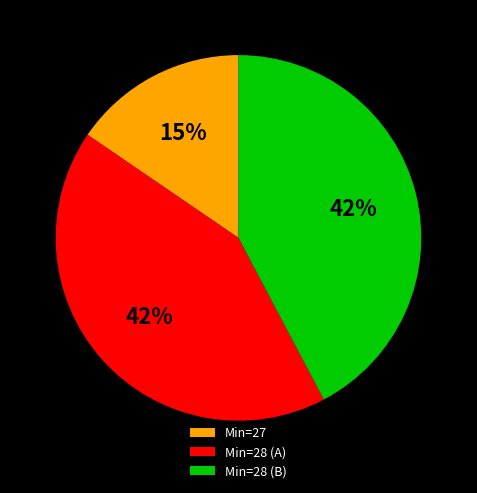

Is the sum of Min=27 and Min=28 (B) greater than half?

Yes